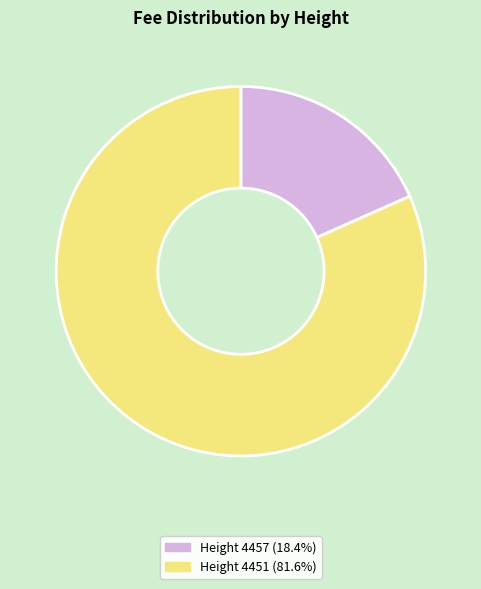

Count the number of slices in the pie.

2